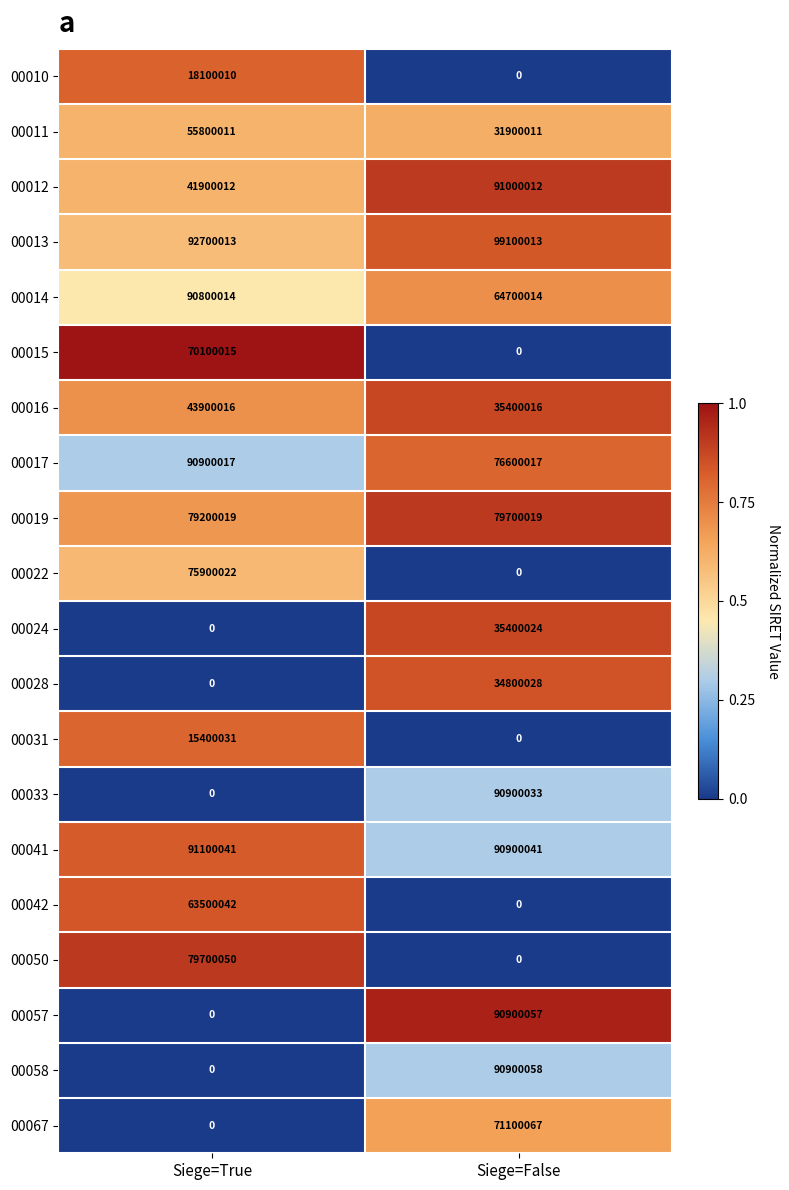

Which category has the highest value across all series?

Siege=False